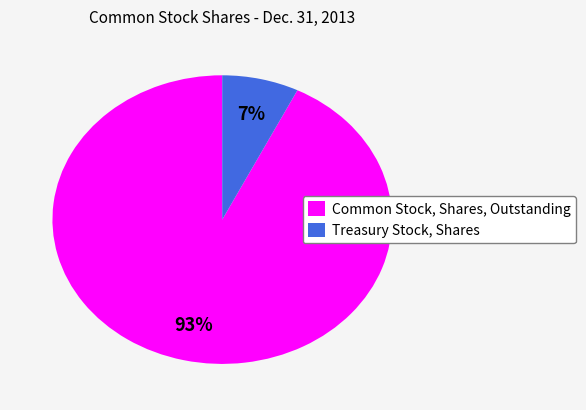

What percentage is the Treasury Stock, Shares slice, to the nearest percent?

7%